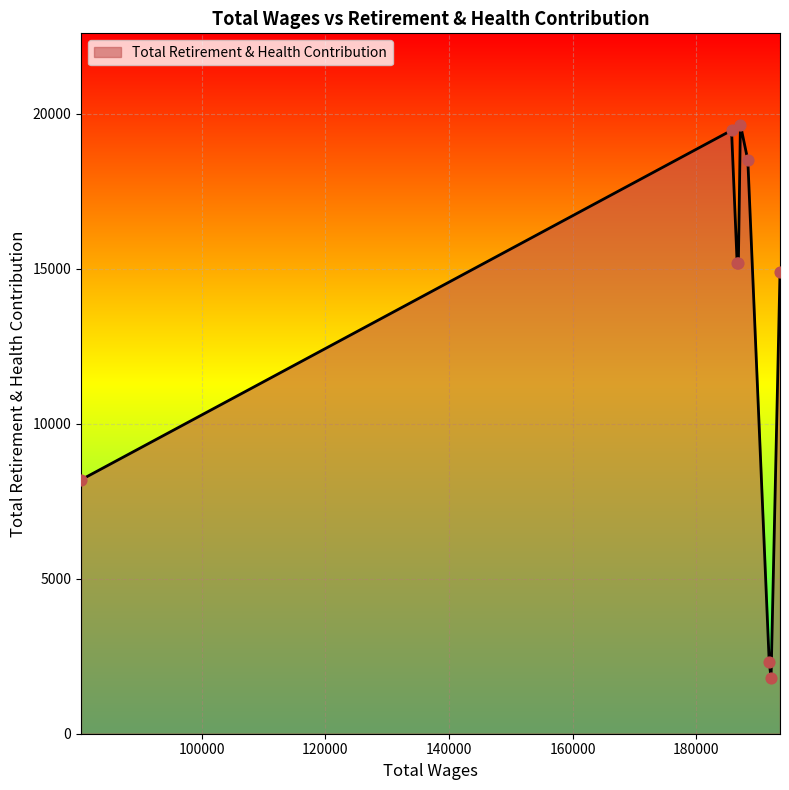

What is the difference between the maximum and minimum values?

17836